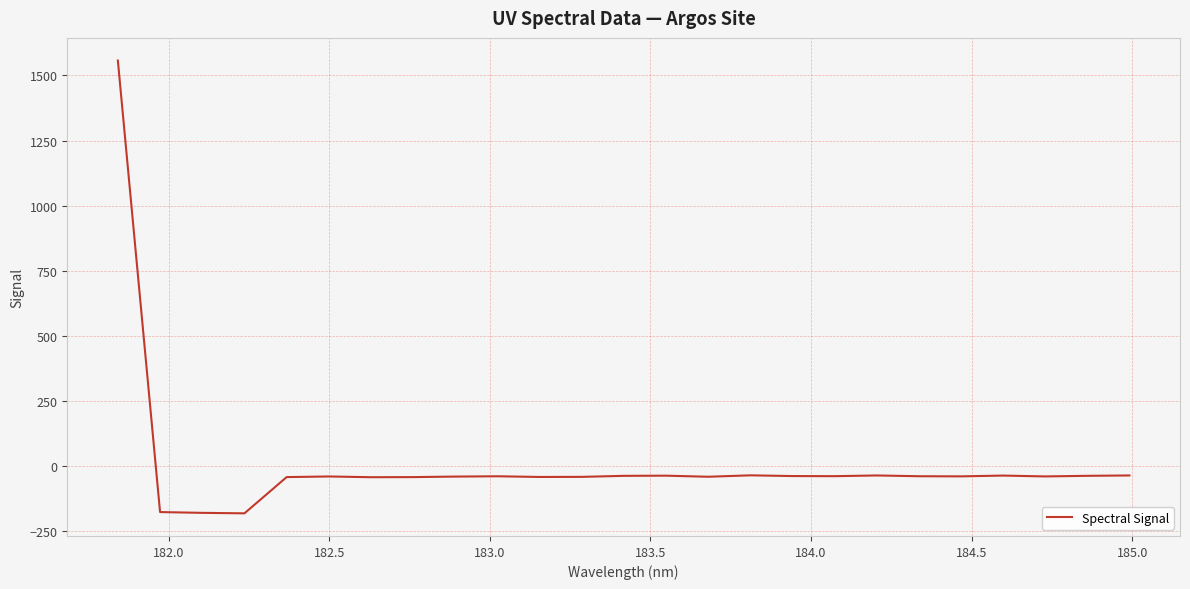

What is the greatest value displayed?

1557.4